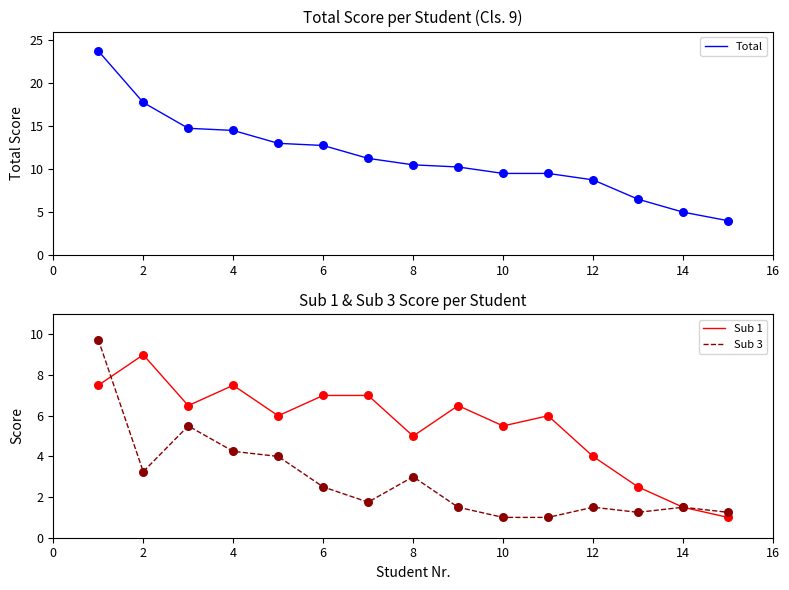

Which series has the largest Y range (max minus min)?

Total